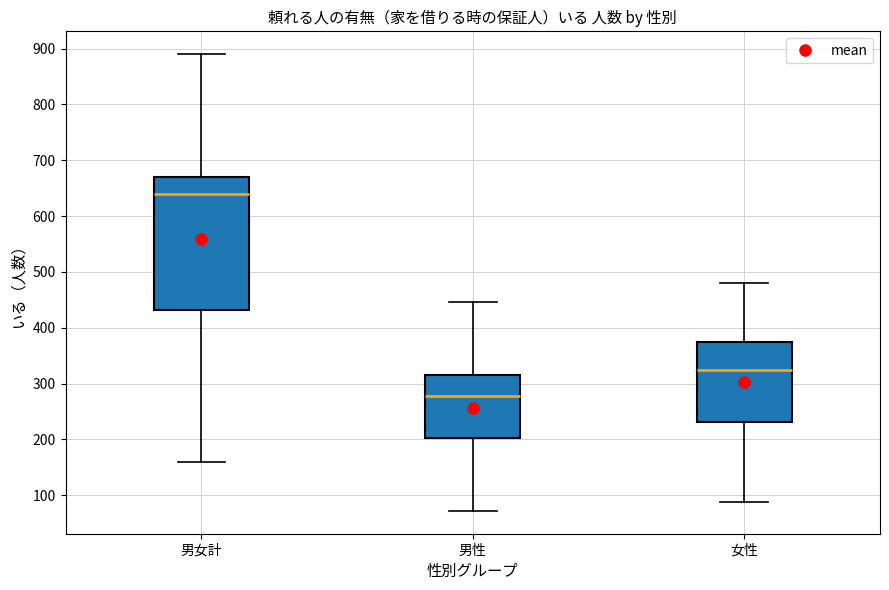

Reading left to right, read every box against the y-axis: the position of its median line, the range the box covers, and the ends of its whiskers. The values are not printed on the chart, so give them approximately, as read against the axis.

男女計: median 640, box 430 to 670, whiskers 160 to 890
男性: median 280, box 200 to 320, whiskers 70 to 450
女性: median 320, box 230 to 370, whiskers 90 to 480